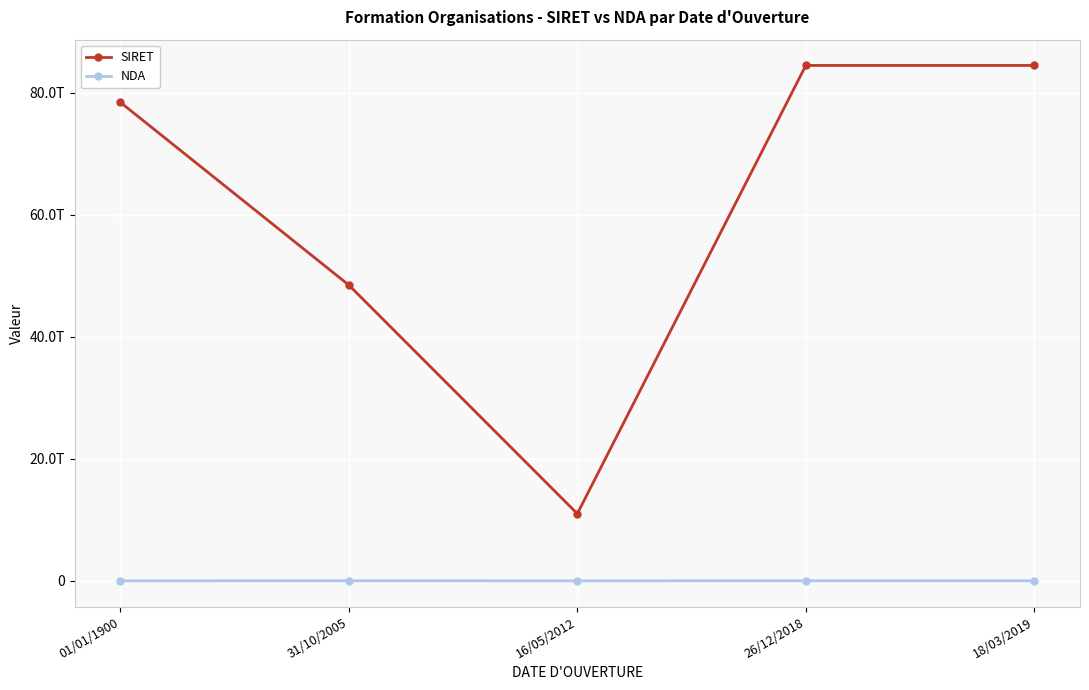

Reading right to left, list all the values displayed in this chart.

SIRET: 84518868900028	84518868900010	11004401300040	48498107100026	78471351300025
NDA: 11755932475	11755932475	0	11755363375	0